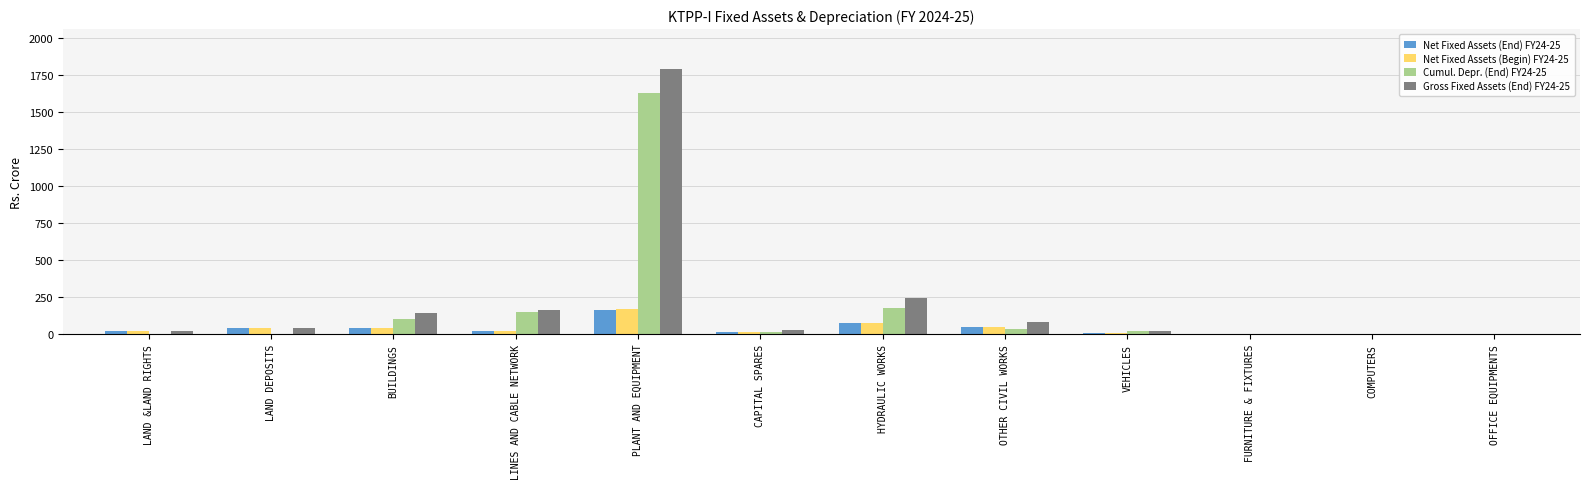

True or false: Gross Fixed Assets (End) FY24-25 has a value of 41.6 at LAND DEPOSITS.

True